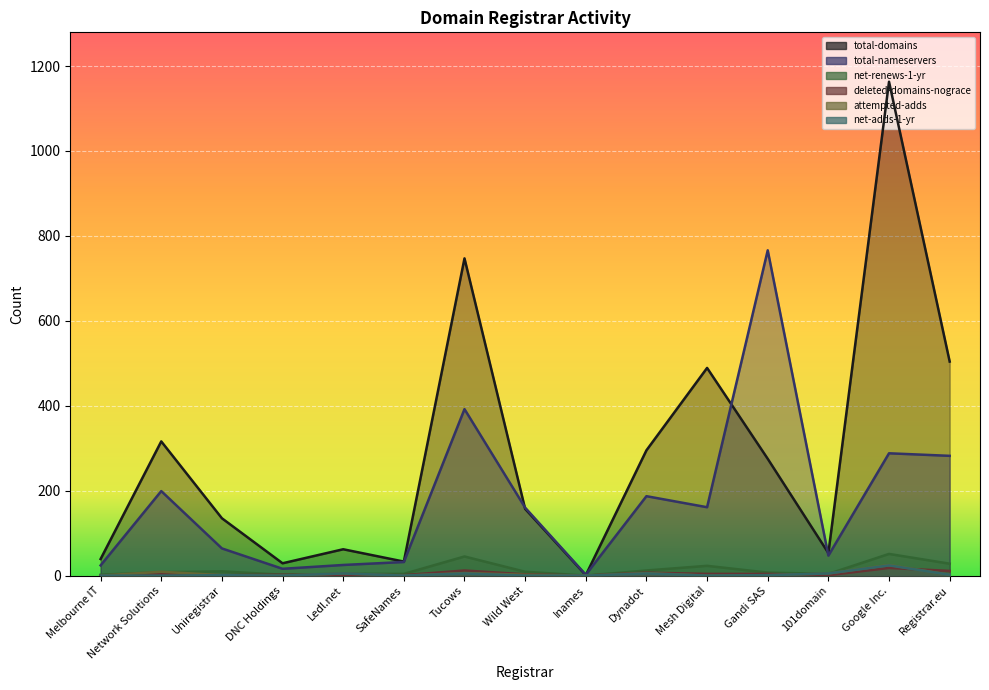

Where does the deleted-domains-nograce series first go above 3?

Network Solutions